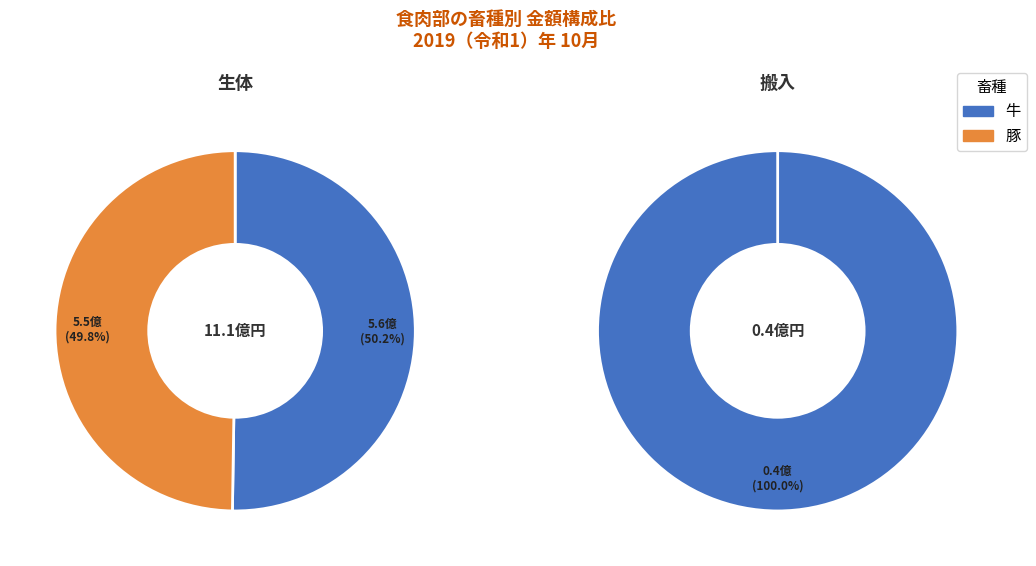

To the nearest percent, what is the difference between the 生体 and 搬入 slice percentages?

100%